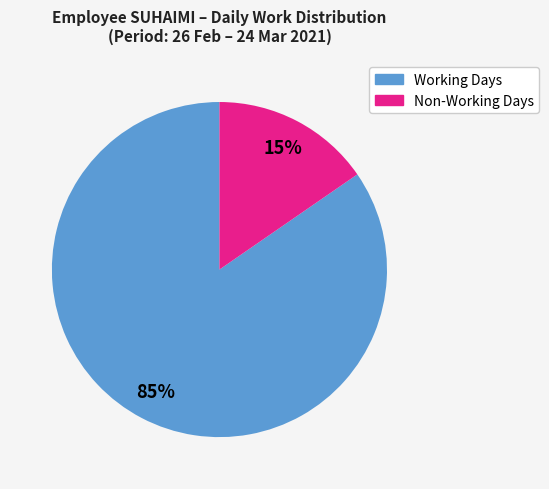

Is there a majority slice in this chart?

Yes